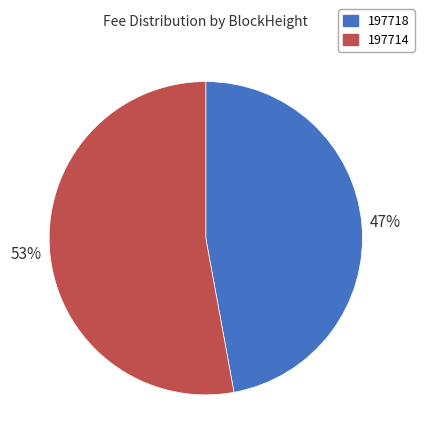

To the nearest percent, what is the difference between the largest and smallest slice percentages?

6%